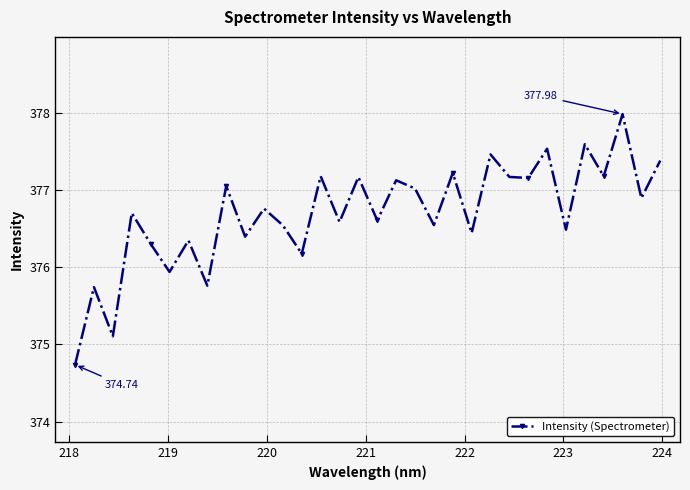

True or false: the data has more than 2 interior local peaks.

True